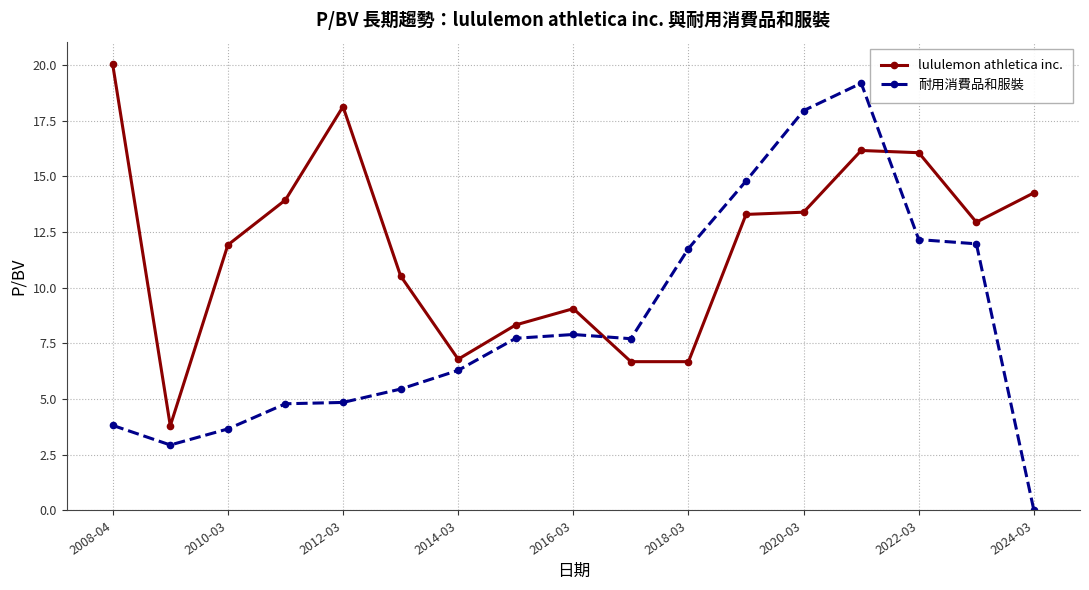

At how many categories does at least one series exceed 11?

11